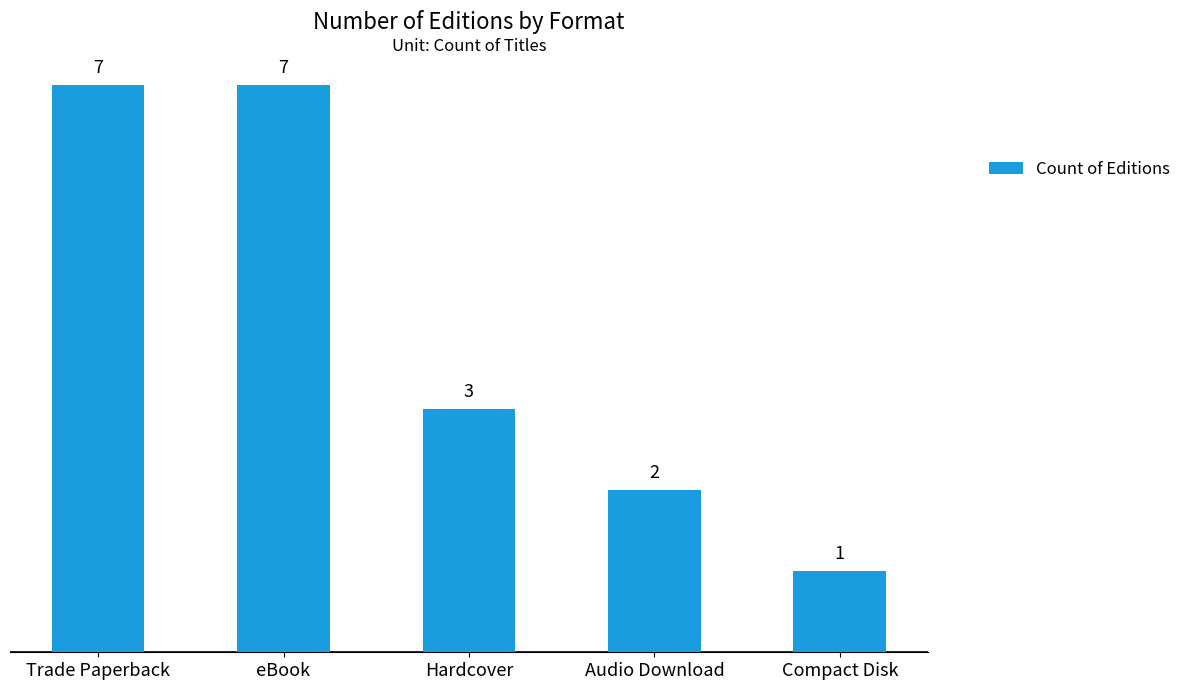

What is the label of the 1st bar from the left?

Trade Paperback